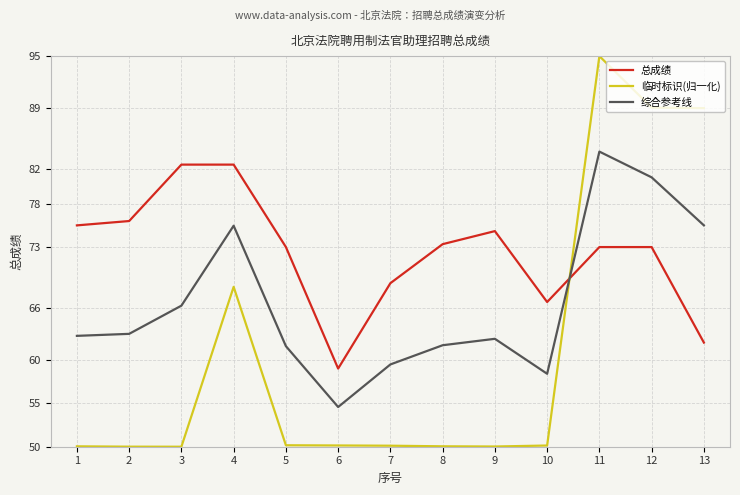

At which category is the sum across all series the highest?

11